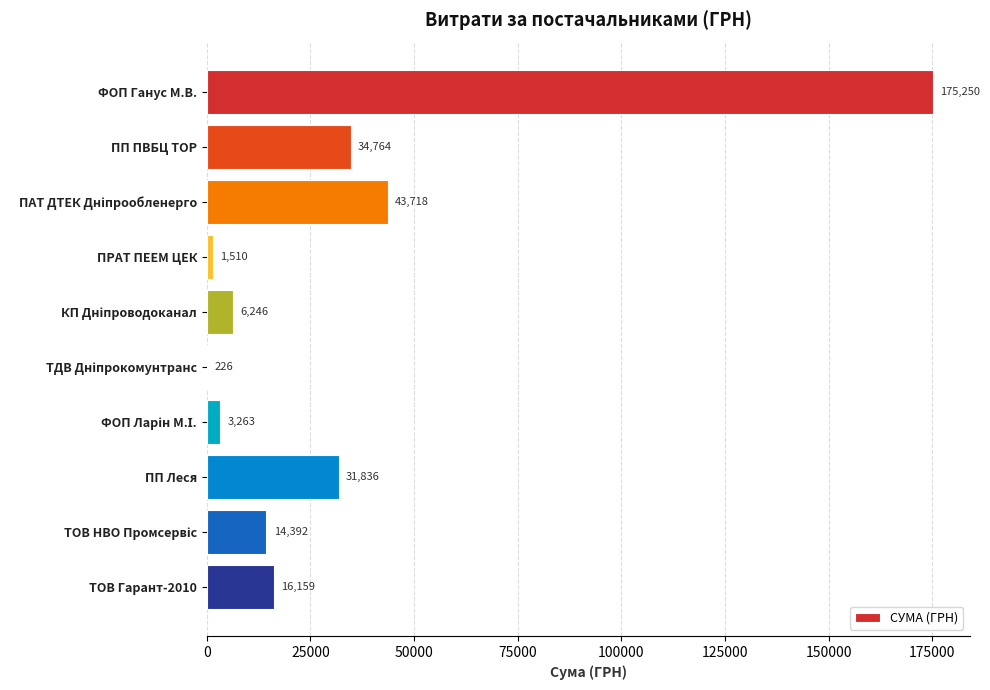

What value does the data have at ТОВ Гарант-2010?

16159.0